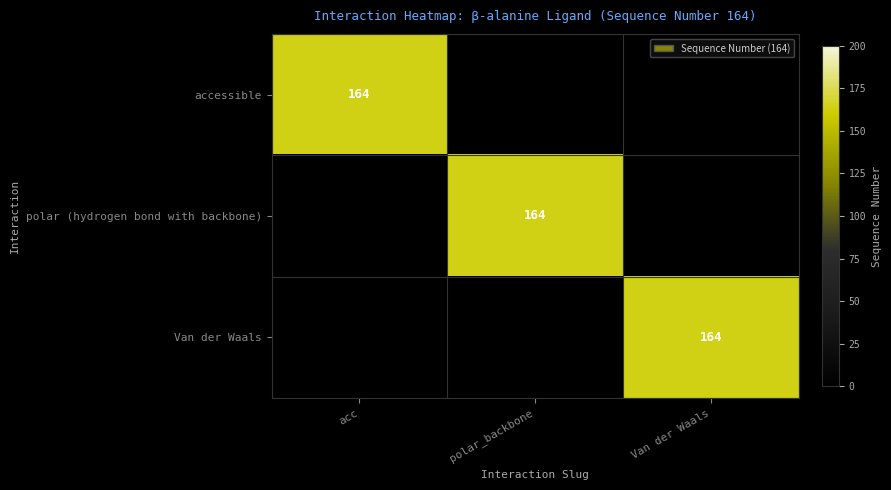

Is it true that polar (hydrogen bond with backbone) equals 164 at polar_backbone?

True